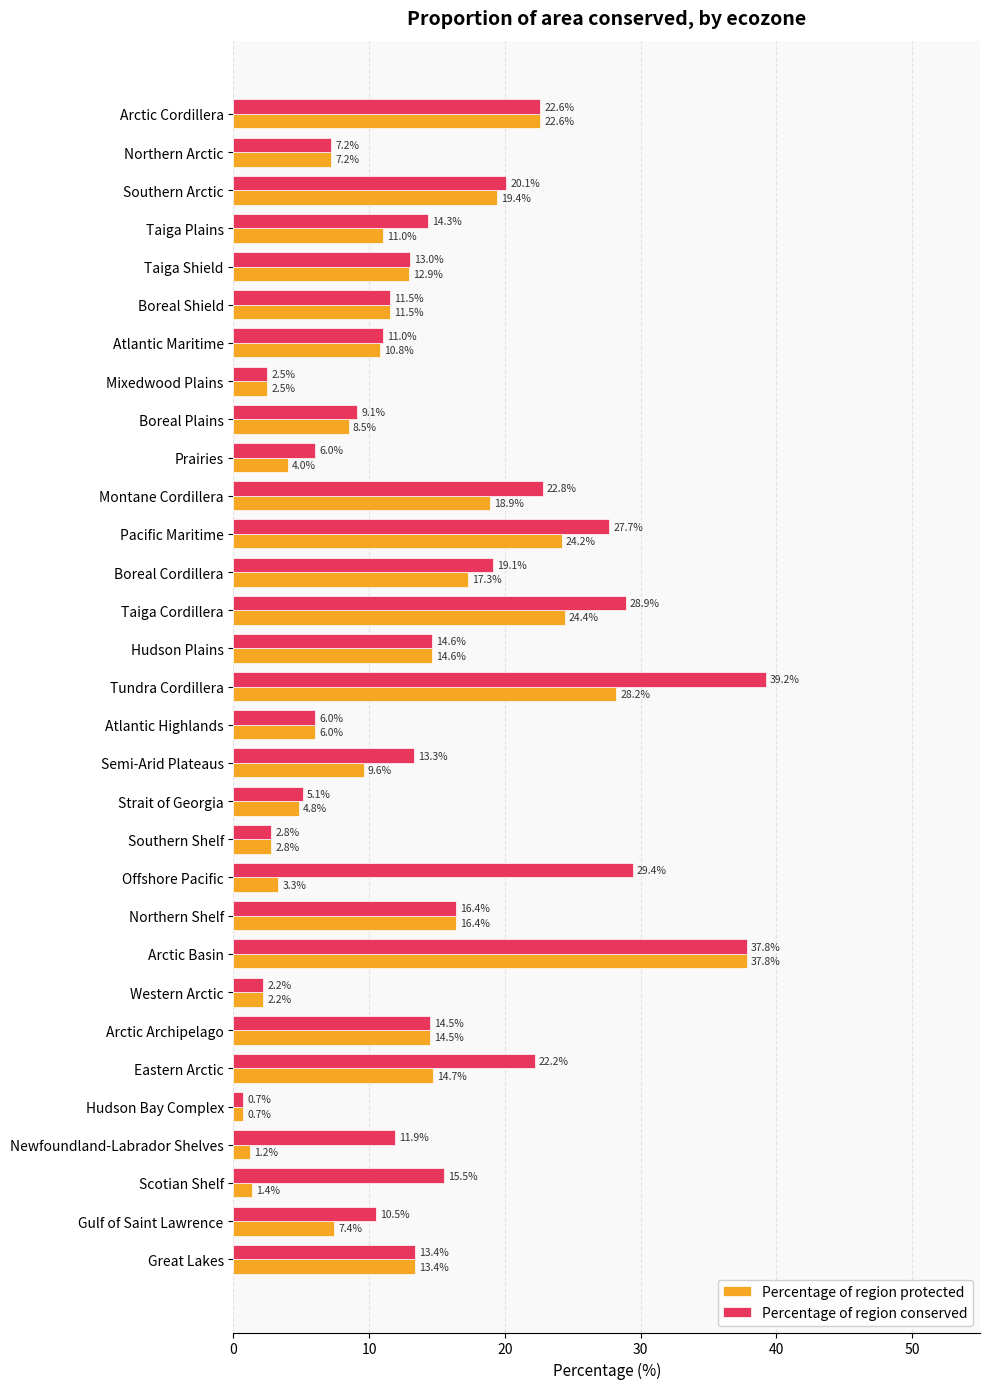

At which category is the sum across all series the highest?

Arctic Basin